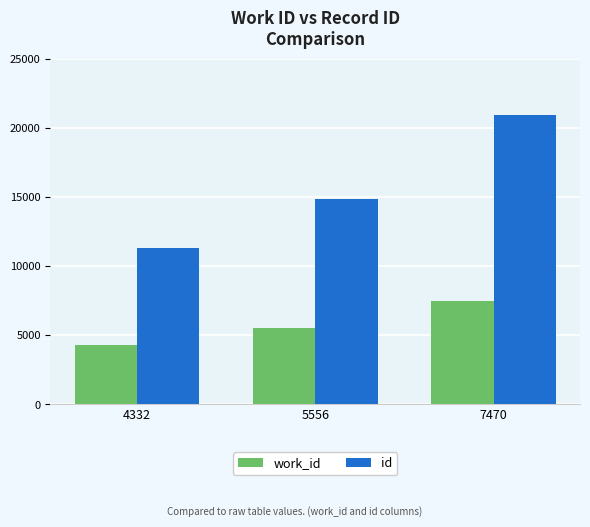

List the series in order of their overall mean, lowest first.

work_id, id